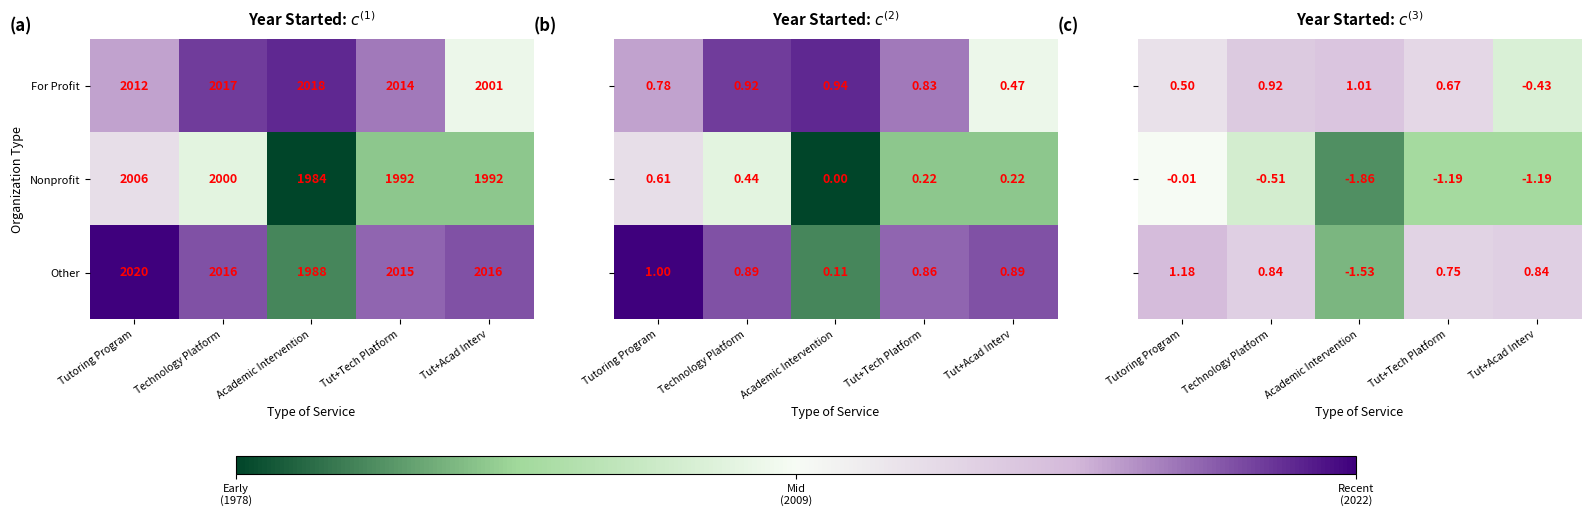

How many data points in Nonprofit are less than 1992?

1